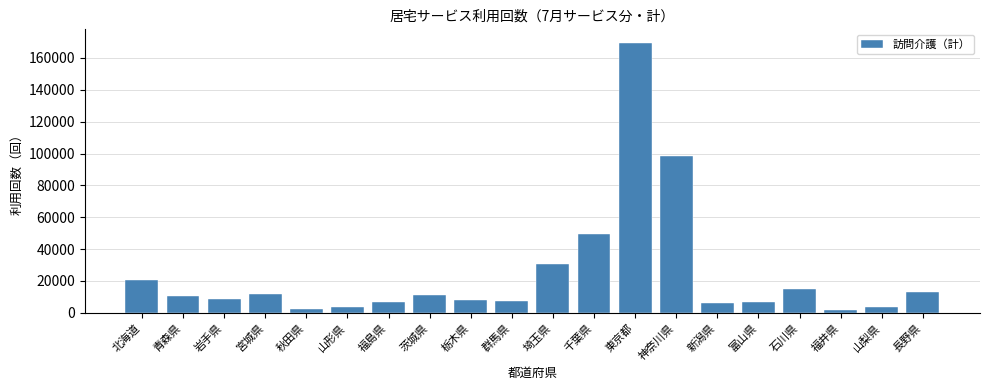

Which has a higher value, 青森県 or 福井県?

青森県